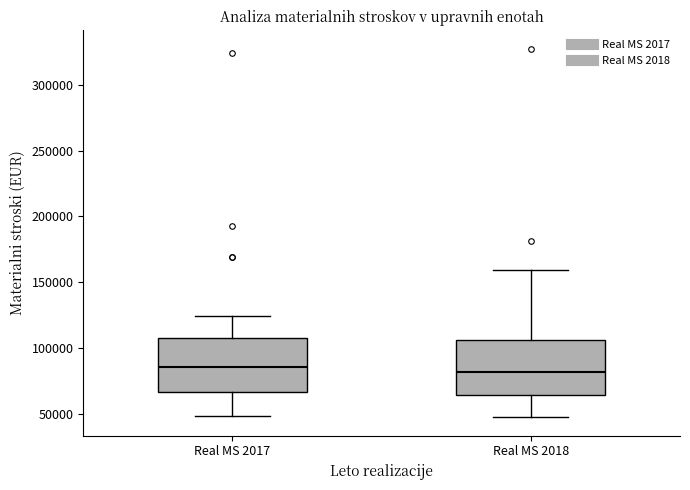

Reading left to right, read every box against the y-axis: the position of its median line, the range the box covers, and the ends of its whiskers. The values are not printed on the chart, so give them approximately, as read against the axis.

Real MS 2017: median 85000, box 65000 to 110000, whiskers 50000 to 125000
Real MS 2018: median 80000, box 65000 to 105000, whiskers 50000 to 160000